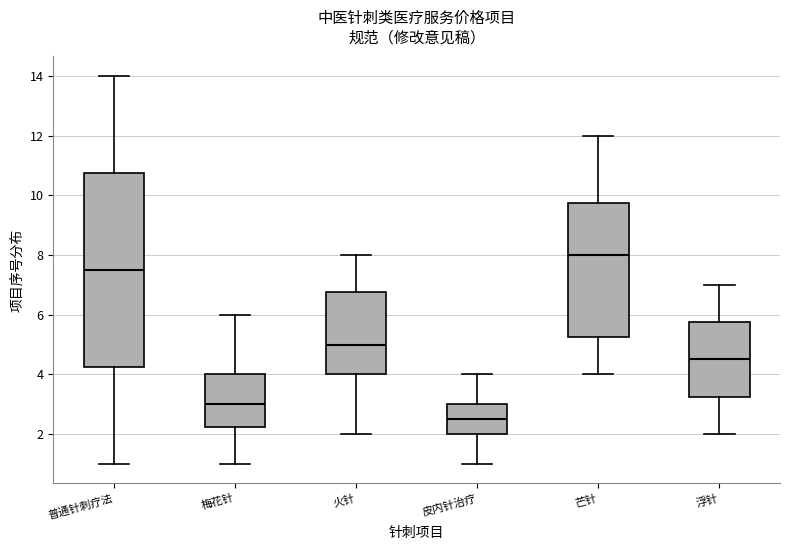

Which box has the lowest median line?

皮内针治疗